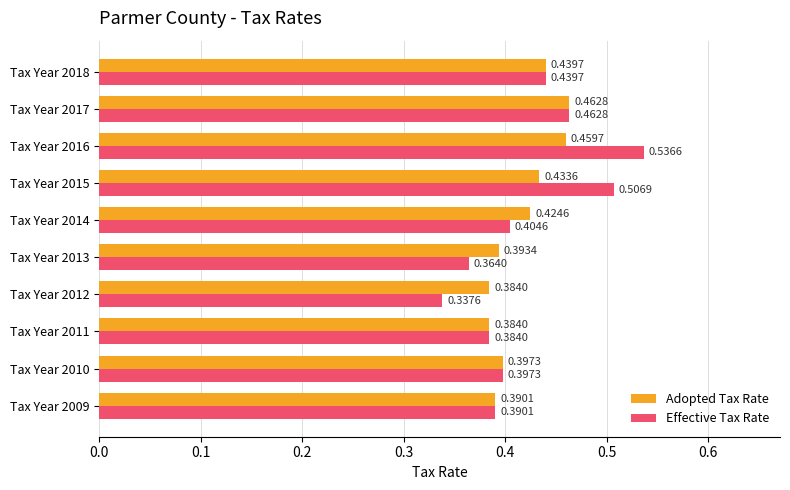

Which series has the largest total across all categories?

Effective Tax Rate